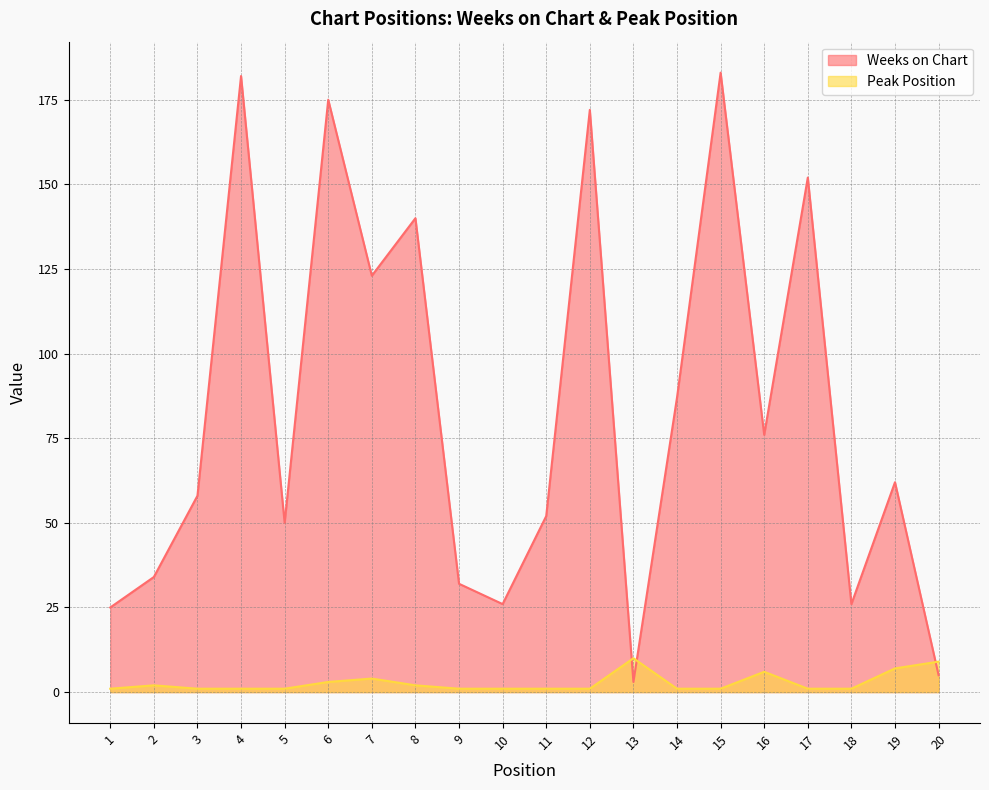

Reading right to left, what are all the values shown in this chart?

Weeks on Chart: 5	62	26	152	76	183	87	3	172	52	26	32	140	123	175	50	182	58	34	25
Peak Position: 9	7	1	1	6	1	1	10	1	1	1	1	2	4	3	1	1	1	2	1